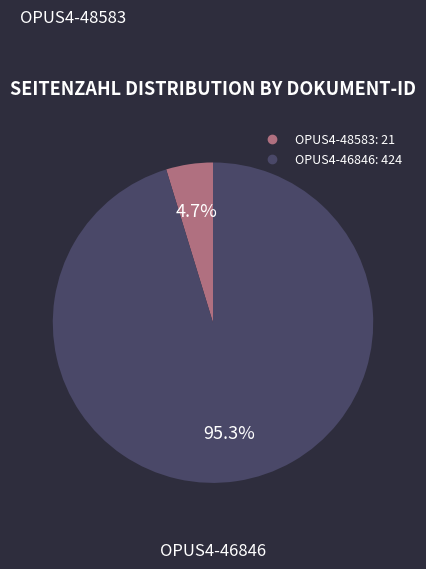

To the nearest percent, what is the combined percentage of OPUS4-46846 and OPUS4-48583?

100%